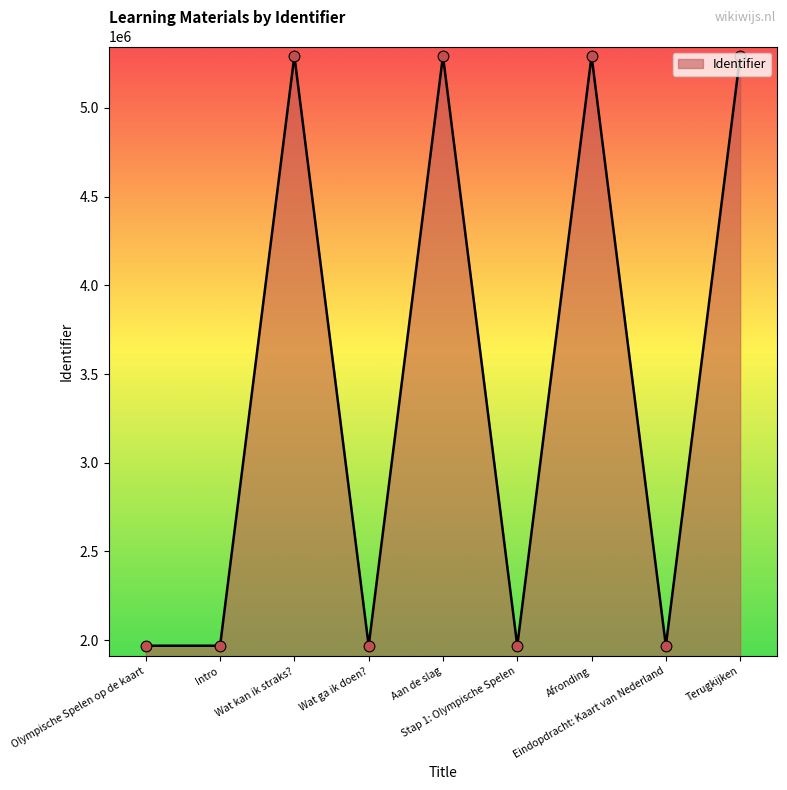

Which has a higher value, Terugkijken or Eindopdracht: Kaart van Nederland?

Terugkijken